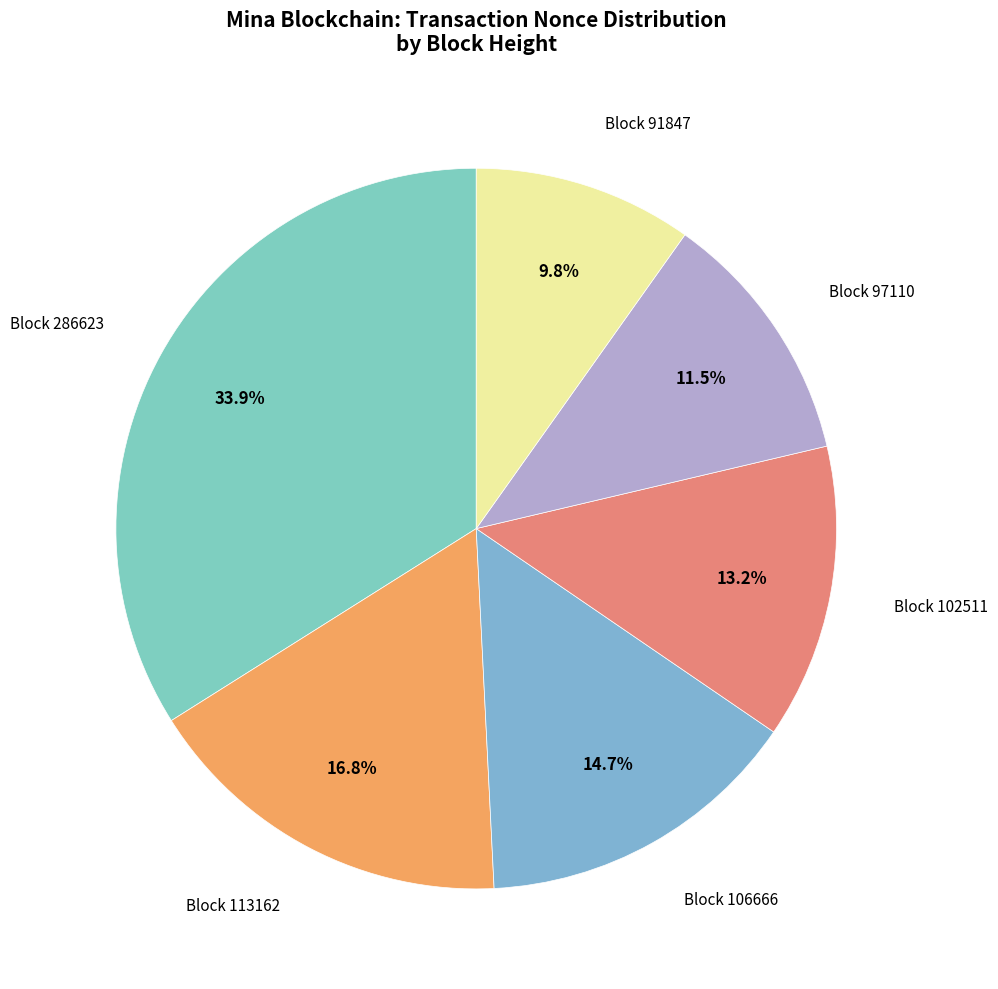

Count the number of slices in the pie.

6